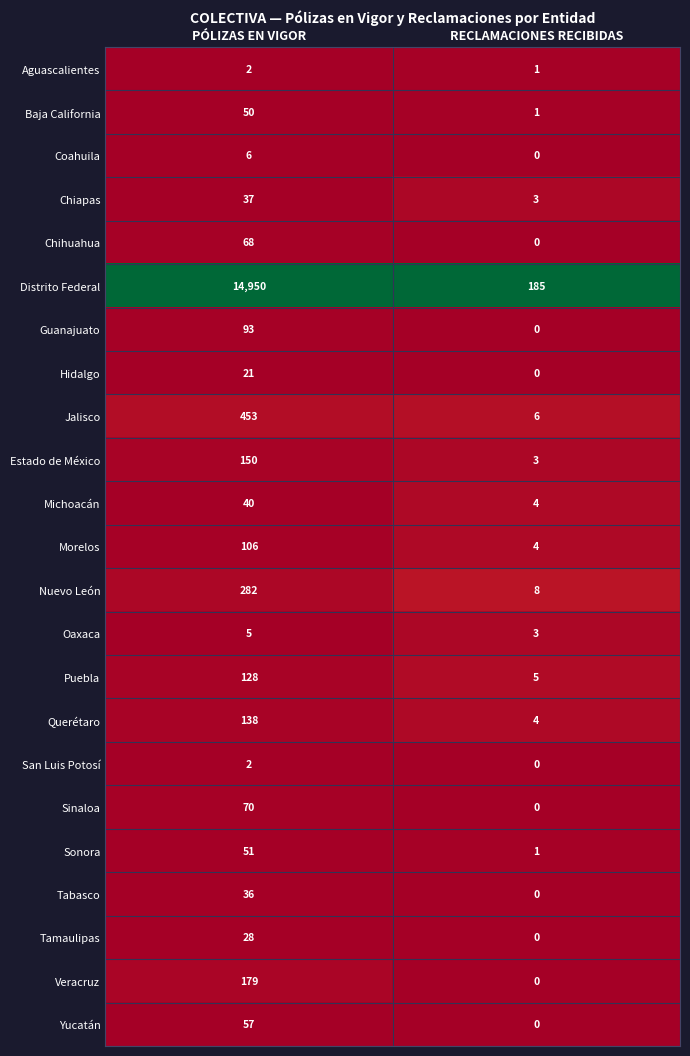

How many categories are shown in the chart?

2